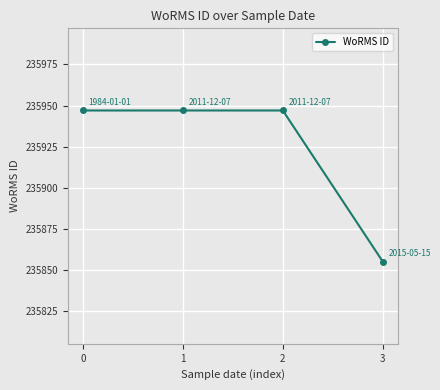

What is the change in value from 1 to 3?

-92